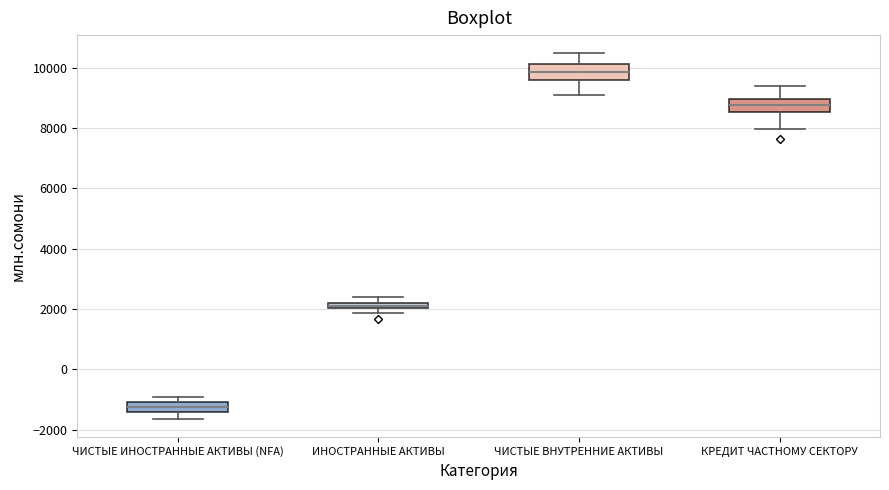

Which box has the highest median line?

ЧИСТЫЕ ВНУТРЕННИЕ АКТИВЫ